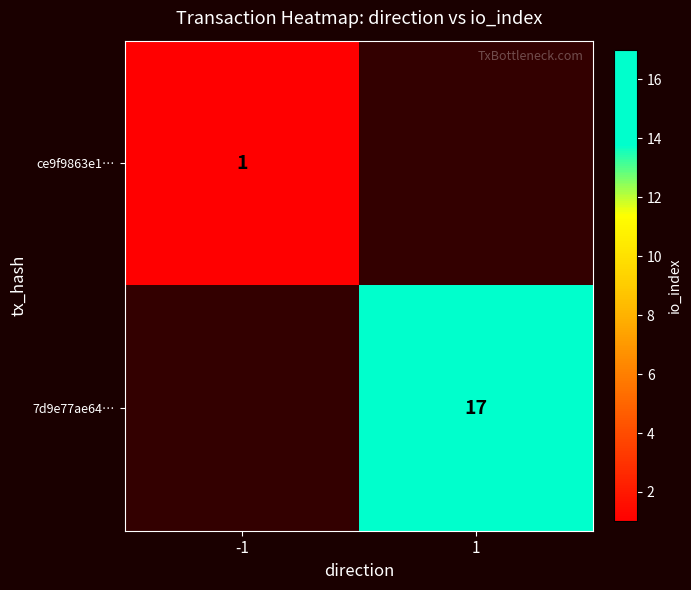

What is the smallest value displayed?

1.0